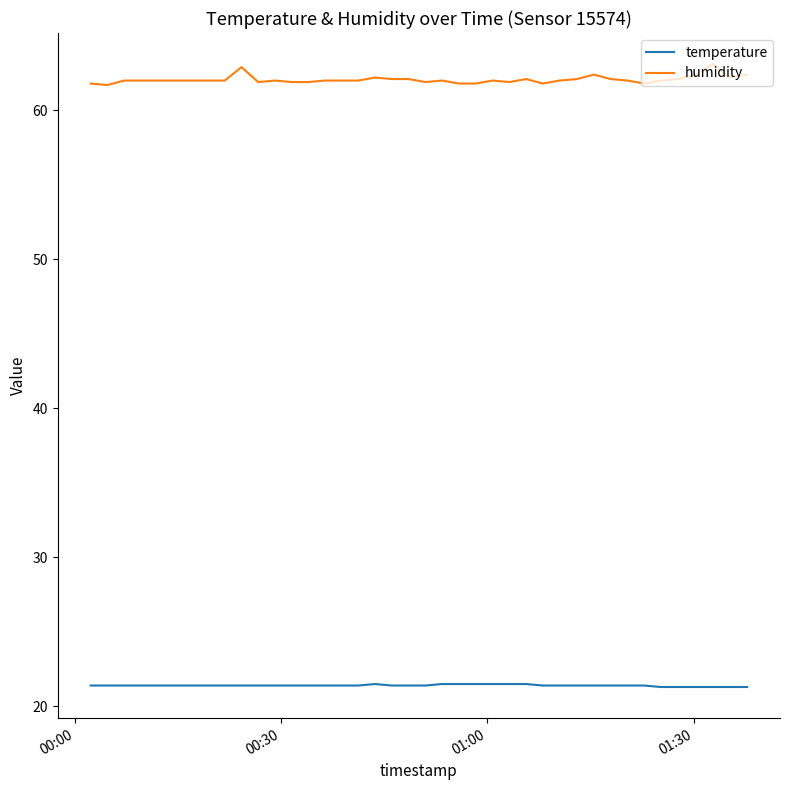

What is the smallest value displayed?

21.3